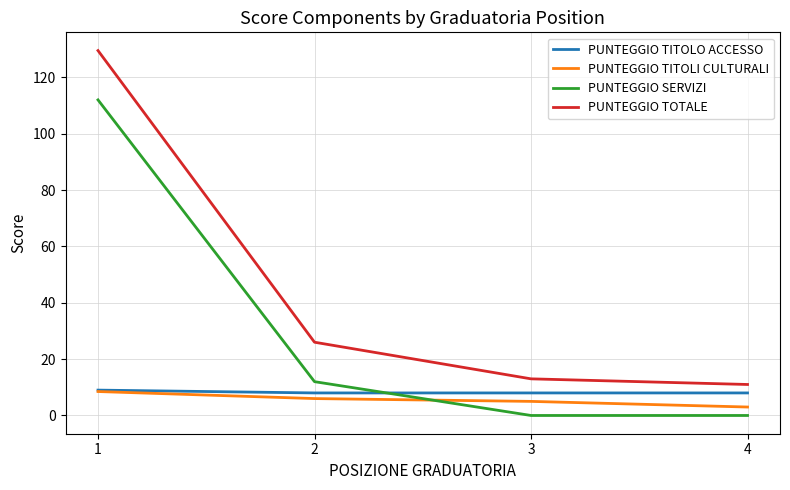

List the labels in order of PUNTEGGIO TOTALE value, smallest first.

4, 3, 2, 1